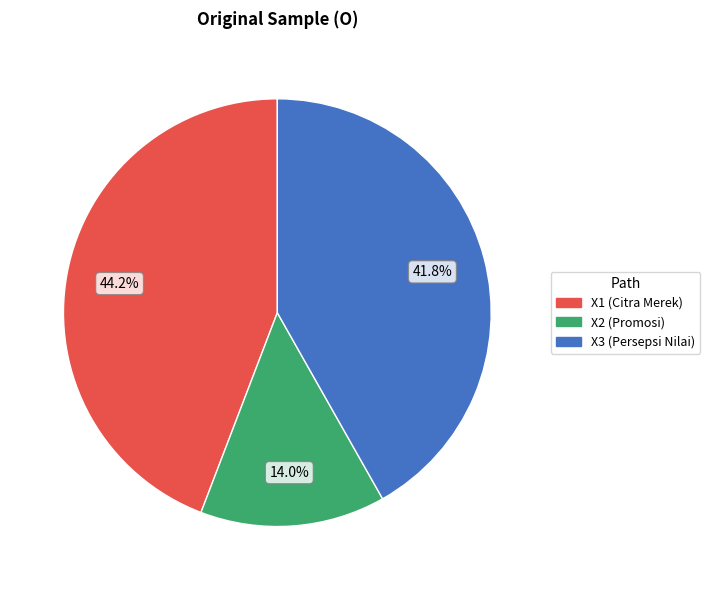

Combined, do X1 (Citra Merek) and X3 (Persepsi Nilai) account for over 50%?

Yes